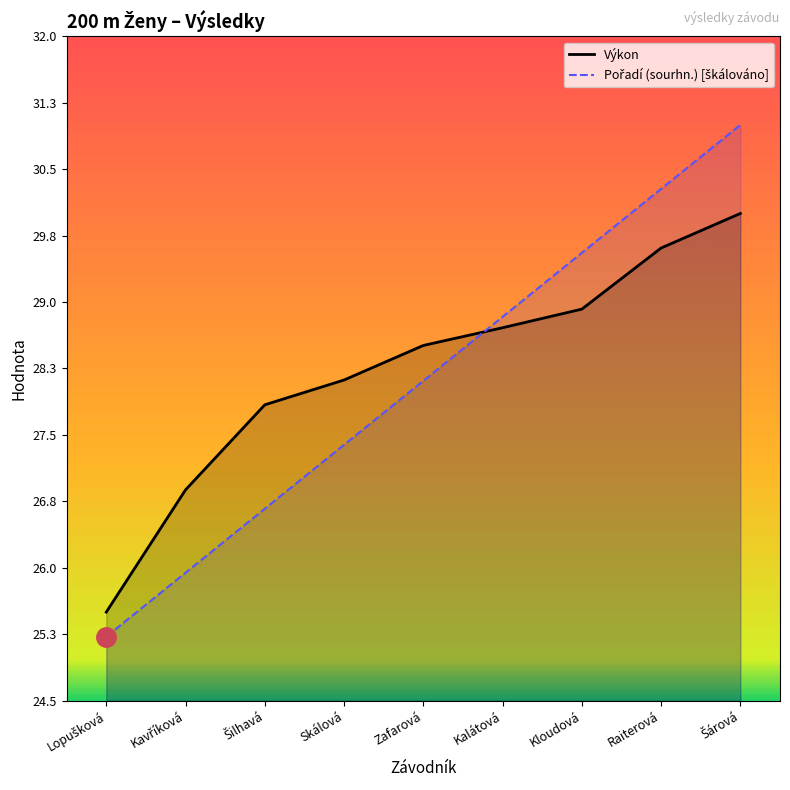

What is the minimum value for Výkon?

25.5